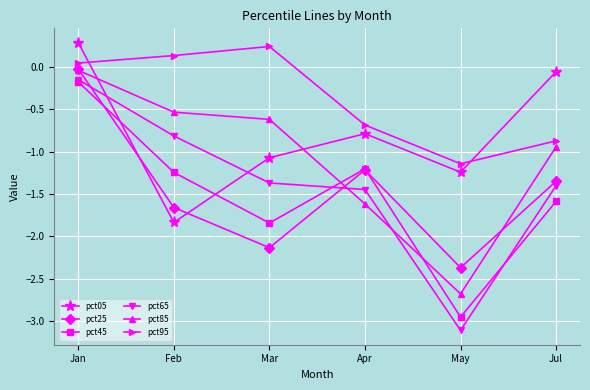

How many values in pct95 are above zero?

3